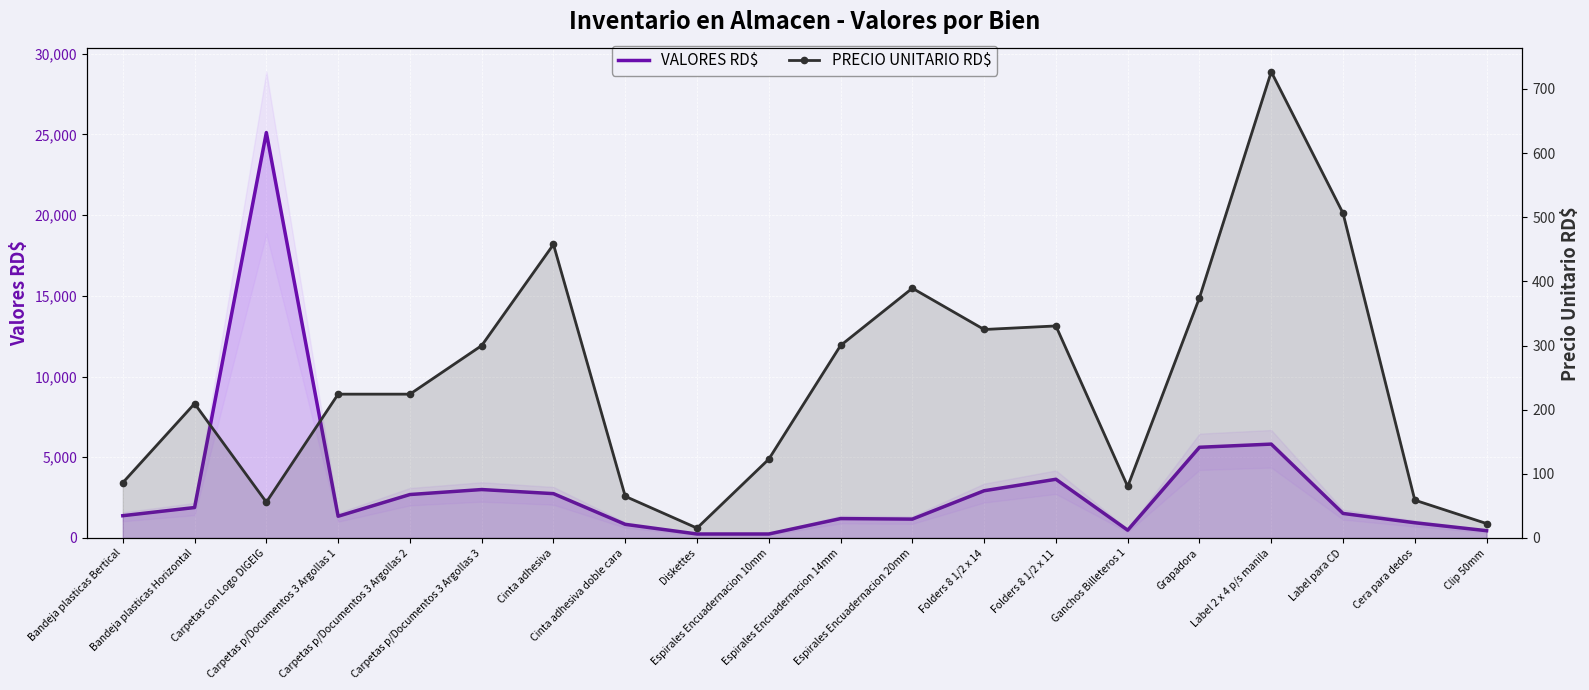

What is the average value of the PRECIO UNITARIO RD$ series?

243.7